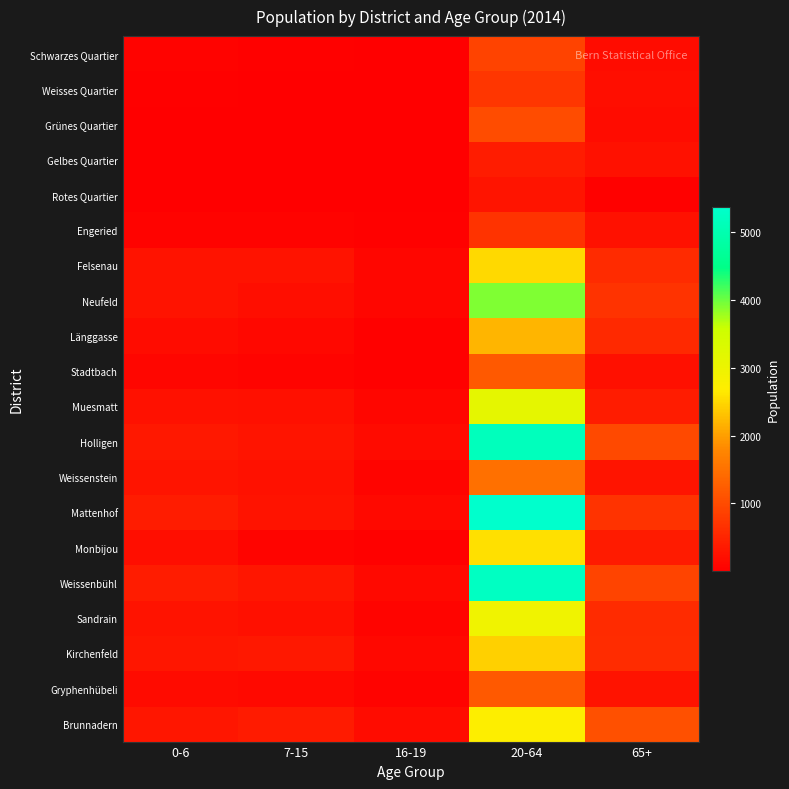

Reading left to right, transcribe all the data shown in this chart.

Schwarzes Quartier: 0-6=47	7-15=40	16-19=17	20-64=886	65+=179
Weisses Quartier: 0-6=39	7-15=17	16-19=12	20-64=722	65+=196
Grünes Quartier: 0-6=24	7-15=24	16-19=22	20-64=1012	65+=178
Gelbes Quartier: 0-6=15	7-15=23	16-19=8	20-64=383	65+=246
Rotes Quartier: 0-6=7	7-15=4	16-19=7	20-64=292	65+=35
Engeried: 0-6=60	7-15=48	16-19=26	20-64=683	65+=250
Felsenau: 0-6=272	7-15=260	16-19=95	20-64=2517	65+=590
Neufeld: 0-6=267	7-15=206	16-19=98	20-64=3912	65+=693
Länggasse: 0-6=183	7-15=117	16-19=41	20-64=2198	65+=556
Stadtbach: 0-6=92	7-15=72	16-19=38	20-64=1183	65+=221
Muesmatt: 0-6=255	7-15=223	16-19=92	20-64=3145	65+=399
Holligen: 0-6=325	7-15=294	16-19=171	20-64=5159	65+=983
Weissenstein: 0-6=292	7-15=249	16-19=74	20-64=1488	65+=289
Mattenhof: 0-6=388	7-15=264	16-19=132	20-64=5373	65+=683
Monbijou: 0-6=196	7-15=69	16-19=38	20-64=2569	65+=371
Weissenbühl: 0-6=400	7-15=318	16-19=146	20-64=5235	65+=919
Sandrain: 0-6=269	7-15=226	16-19=81	20-64=2945	65+=571
Kirchenfeld: 0-6=313	7-15=320	16-19=117	20-64=2432	65+=600
Gryphenhübeli: 0-6=168	7-15=134	16-19=50	20-64=1186	65+=273
Brunnadern: 0-6=301	7-15=373	16-19=175	20-64=2719	65+=1069